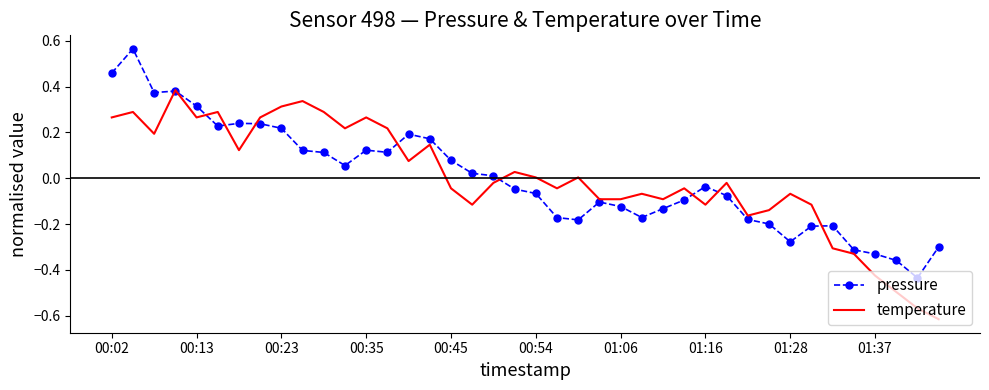

List the series in order of their peak value, highest first.

pressure, temperature